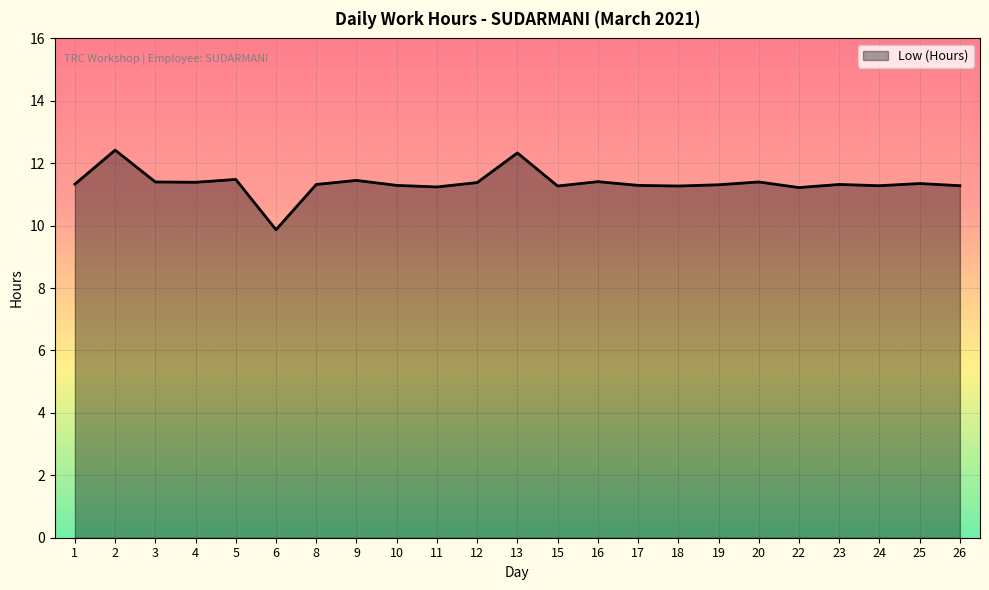

Is it true that the value at 12 is 11.4?

True